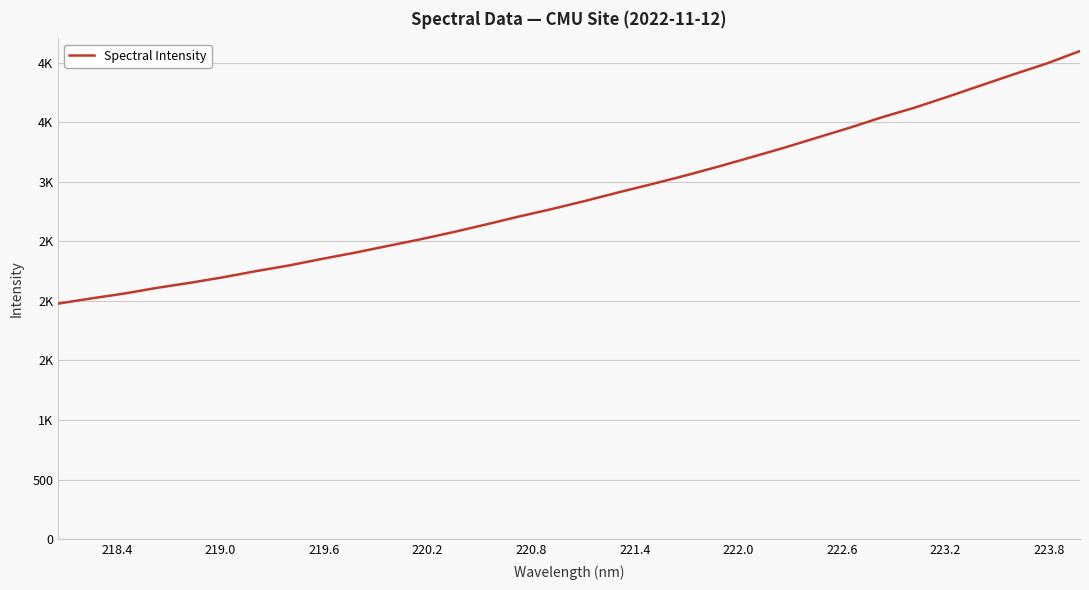

What is the label of the 11th point from the left?

223.8